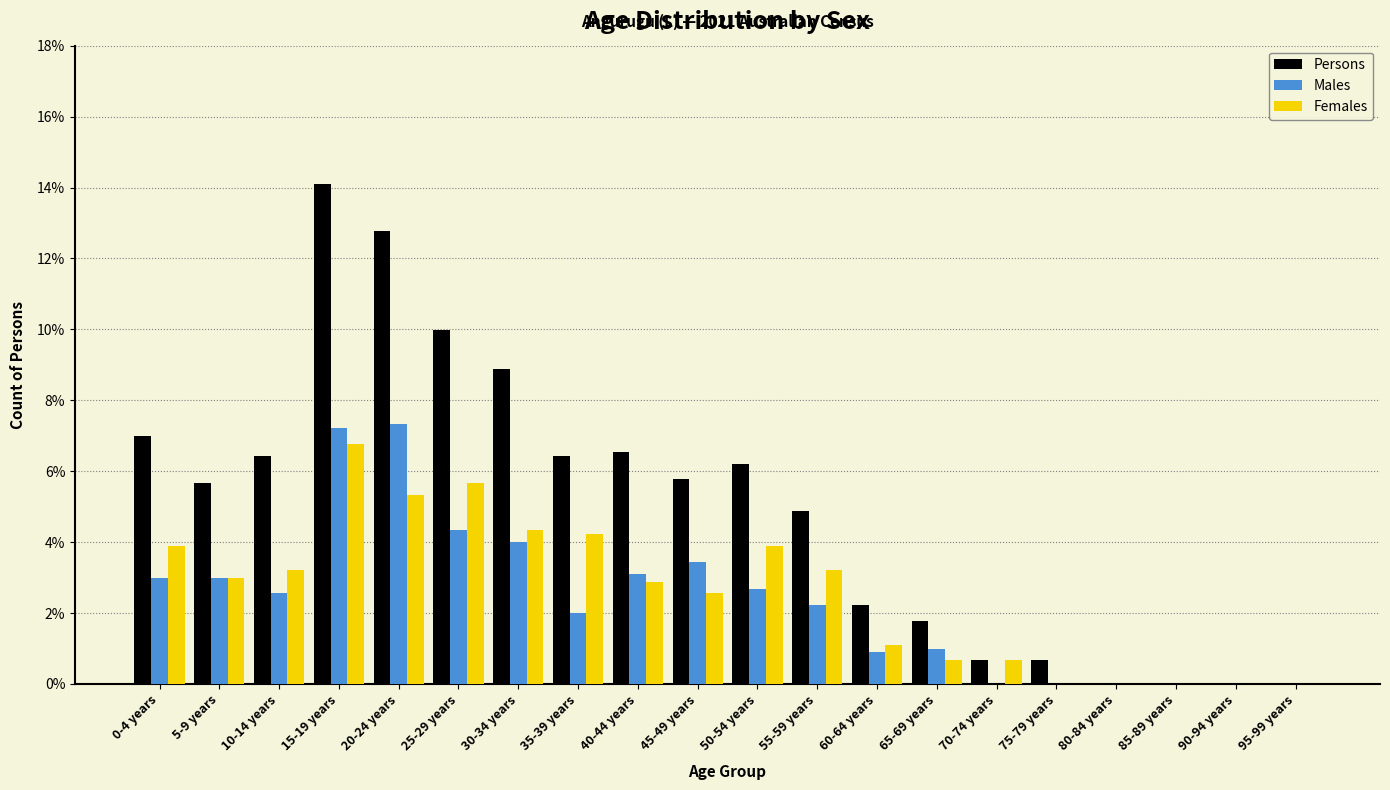

What are all the series names shown in the legend?

Persons, Males, Females